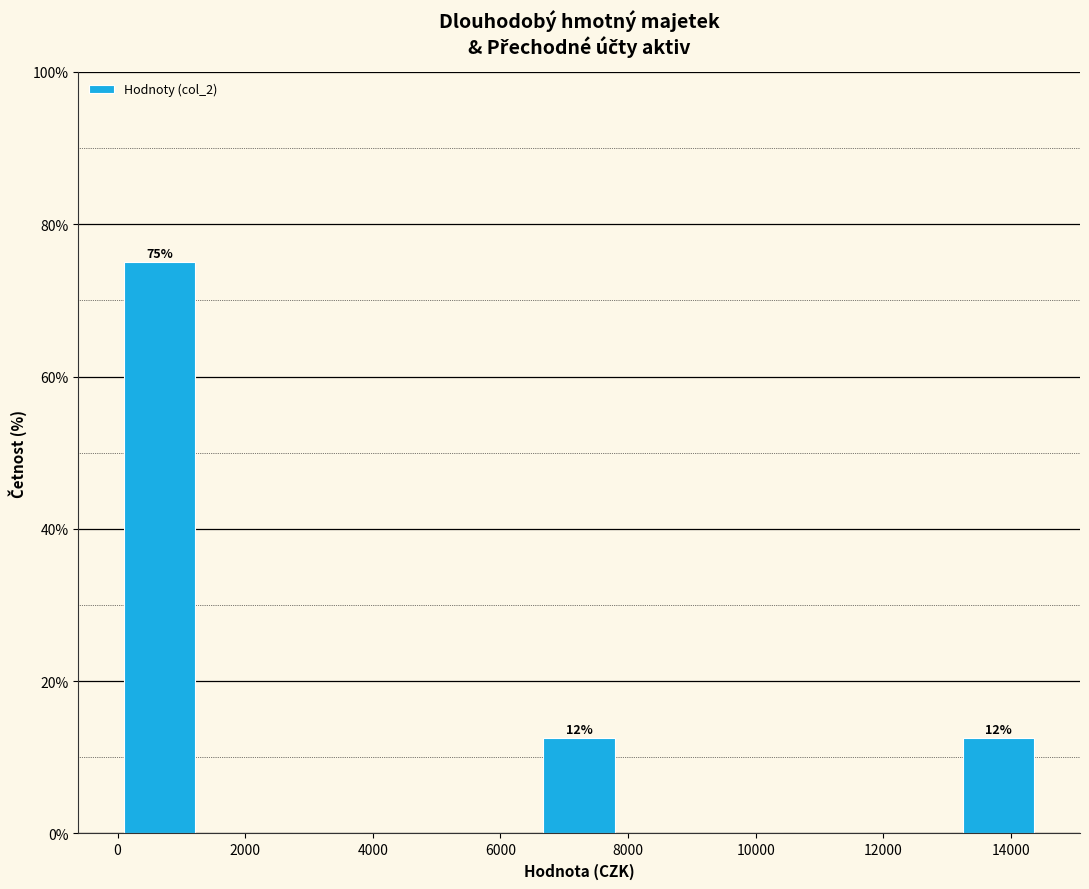

Which range on the x-axis has the tallest bar?

0 to 1400